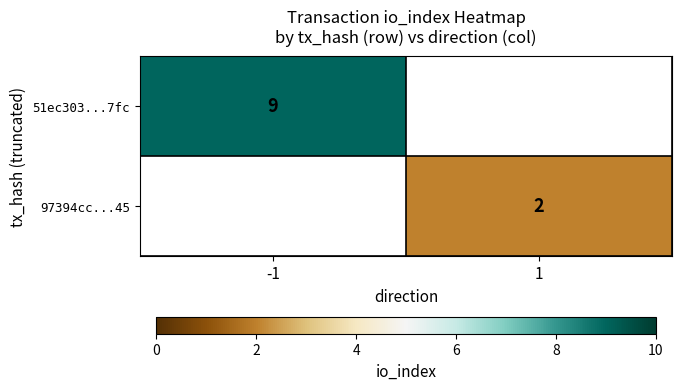

Between 1 and -1, which is larger?

-1